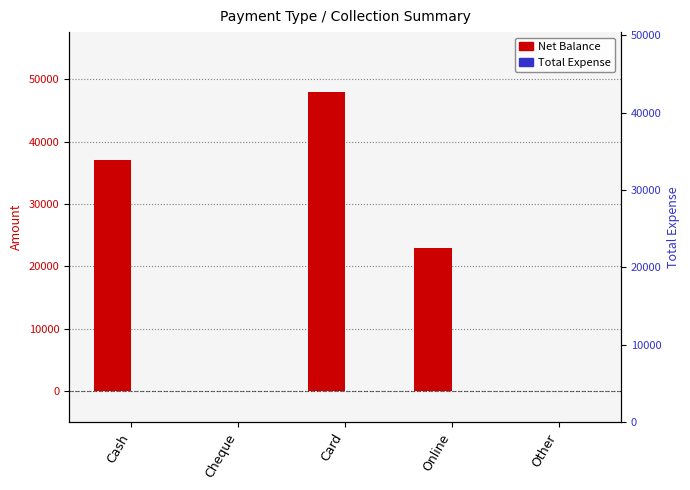

Which series has the largest range (max minus min)?

Net Balance